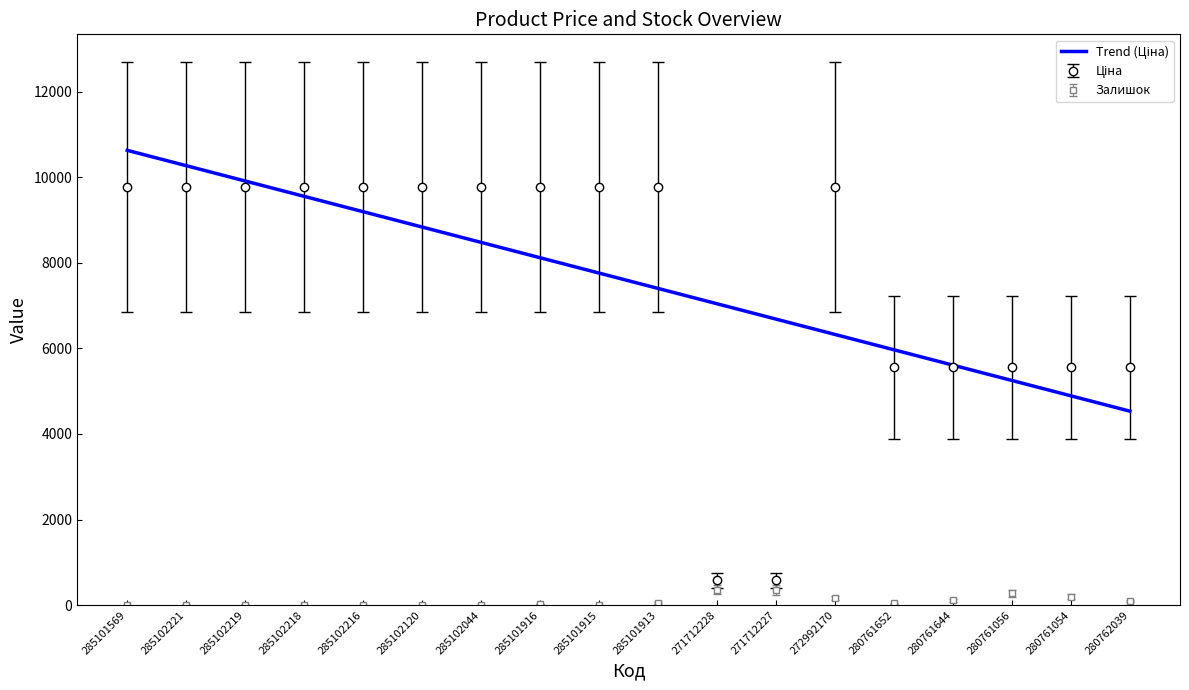

True or false: Ціна and Доп. ціна intersect in this chart.

False